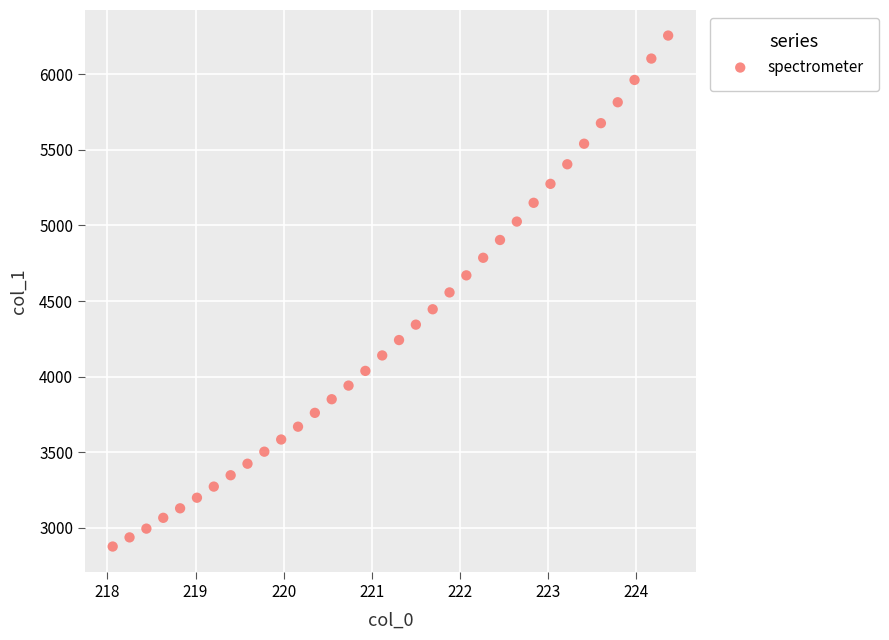

What is the range of Y values (max minus min)?

3379.9